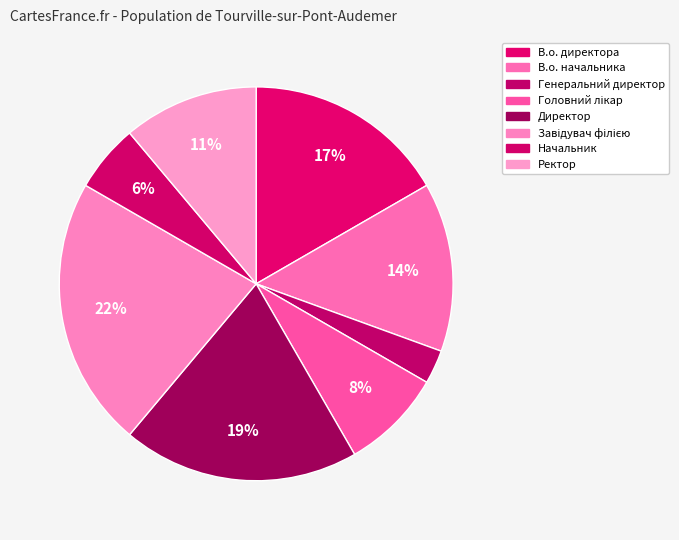

What is the largest slice in the pie chart?

Завідувач філією